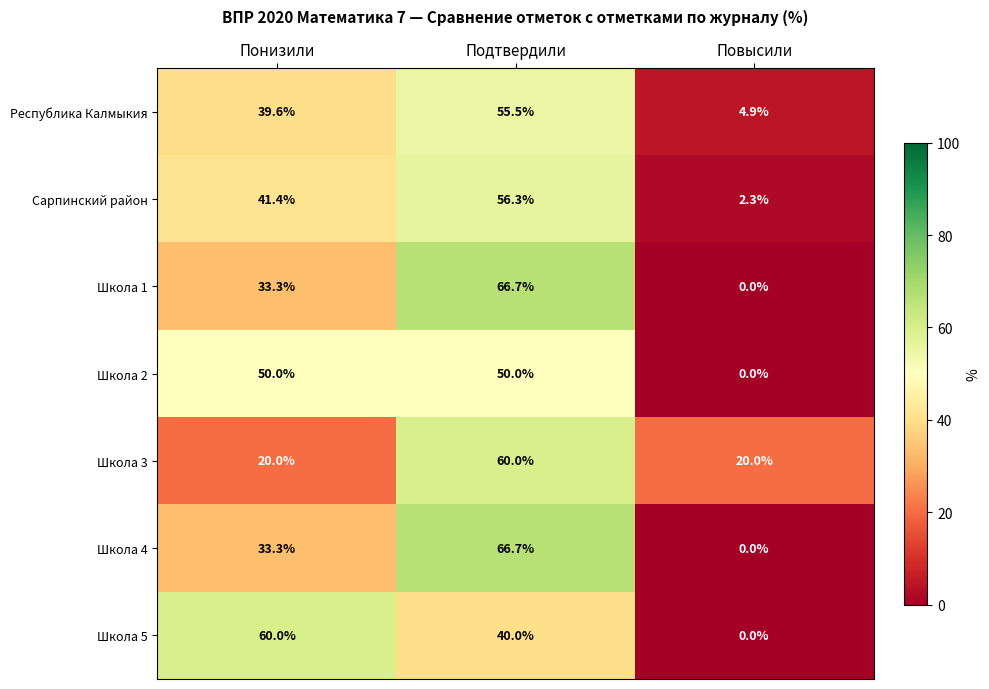

What value does the Школа 2 series have at Подтвердили?

50.0